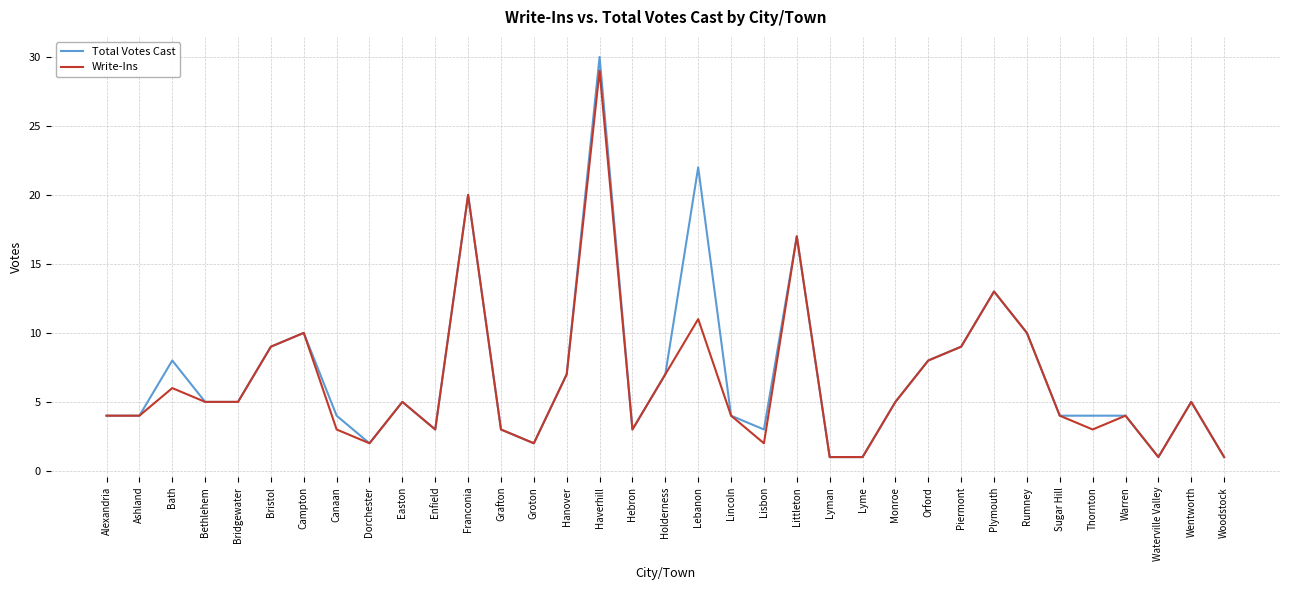

The Write-Ins series shows 5 at Campton. True or false?

False